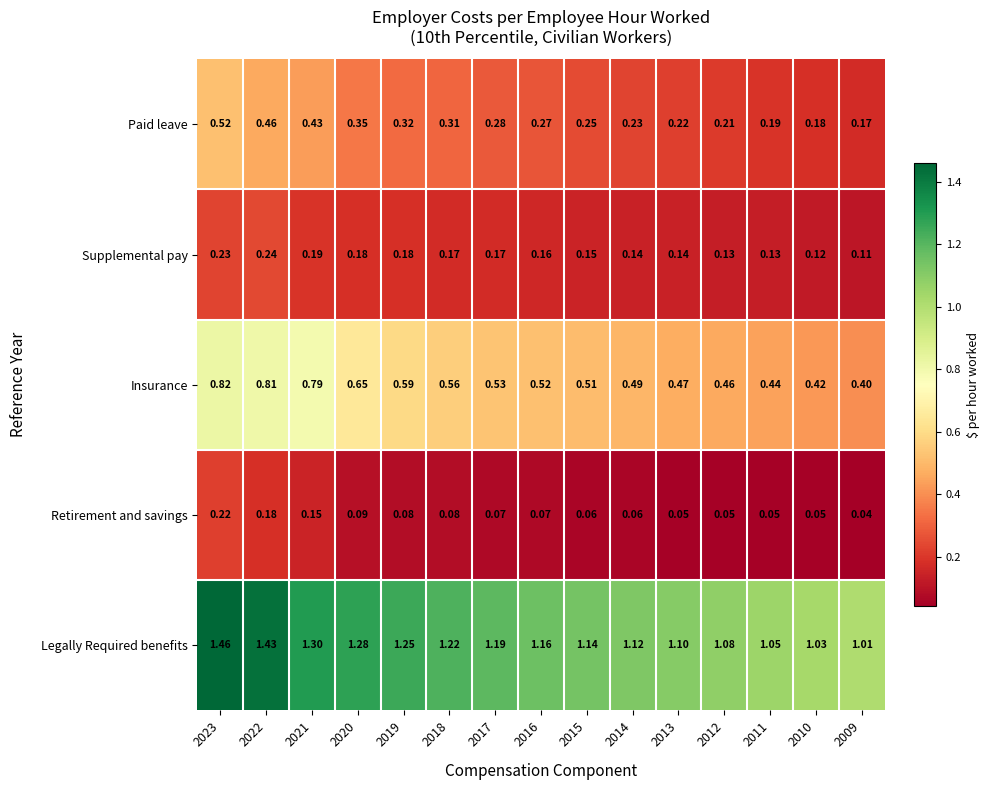

List the series in order of their peak value, highest first.

Legally Required benefits, Insurance, Paid leave, Supplemental pay, Retirement and savings